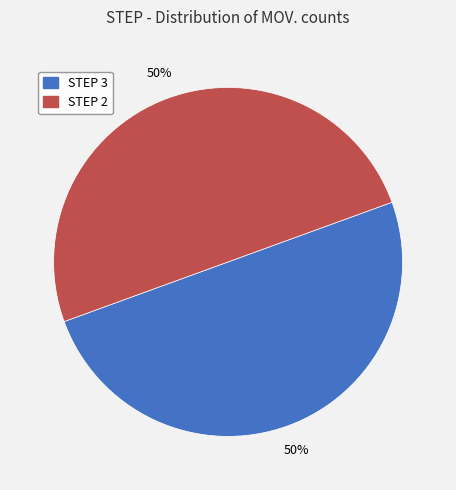

To the nearest percent, what portion does STEP 2 represent?

50%